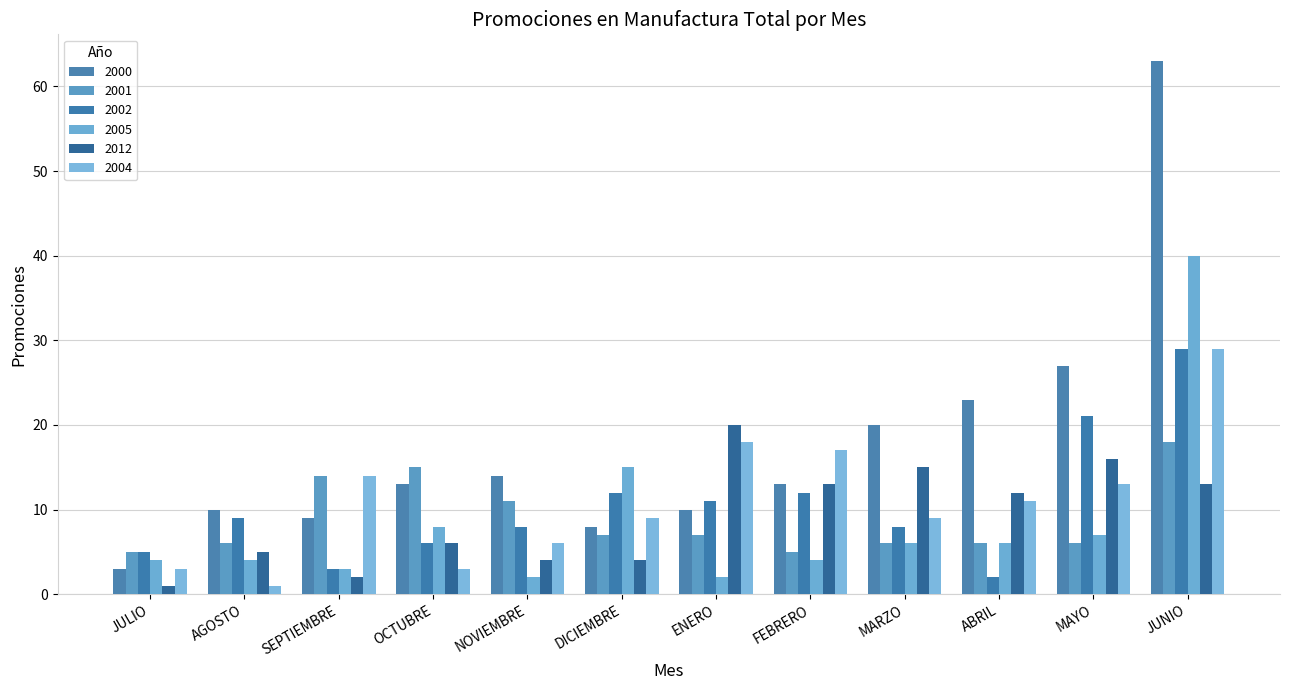

The 2004 series shows 9 at DICIEMBRE. True or false?

True